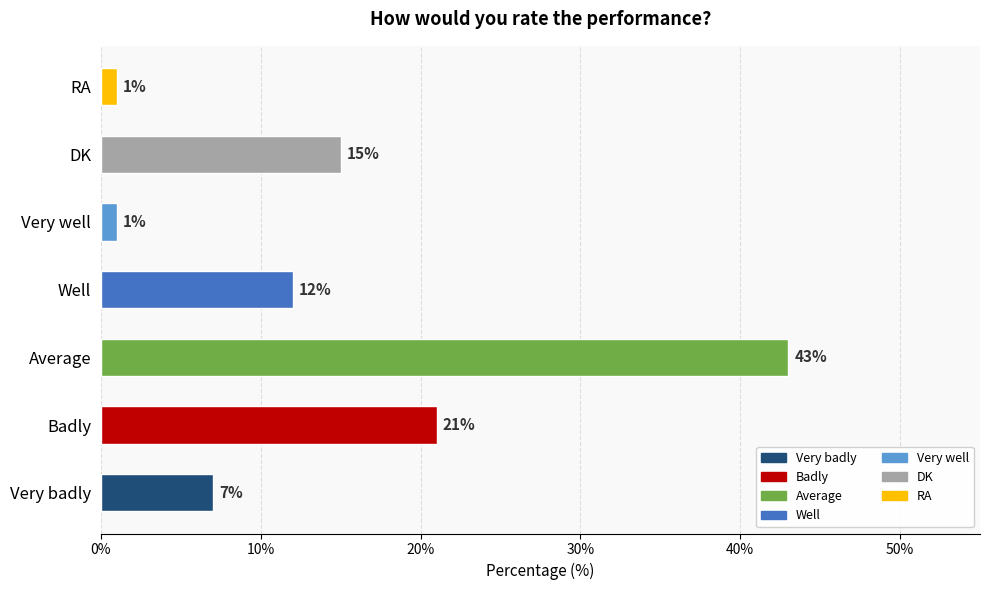

Reading bottom to top, list all the values displayed in this chart.

Very badly=7	Badly=21	Average=43	Well=12	Very well=1	DK=15	RA=1